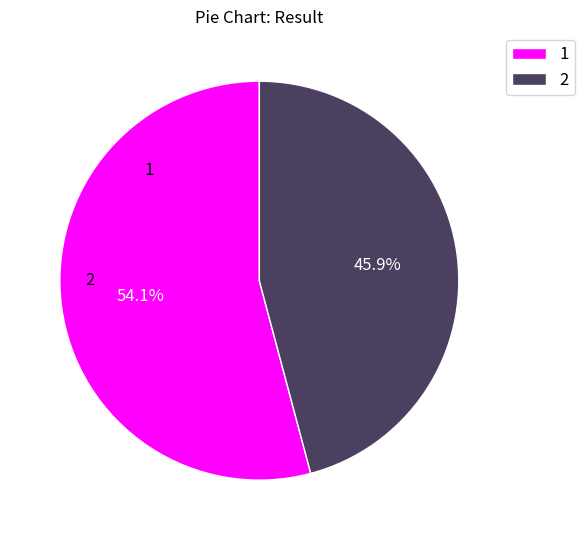

Approximately how many times larger is the value at 2 compared to 1?

0.8